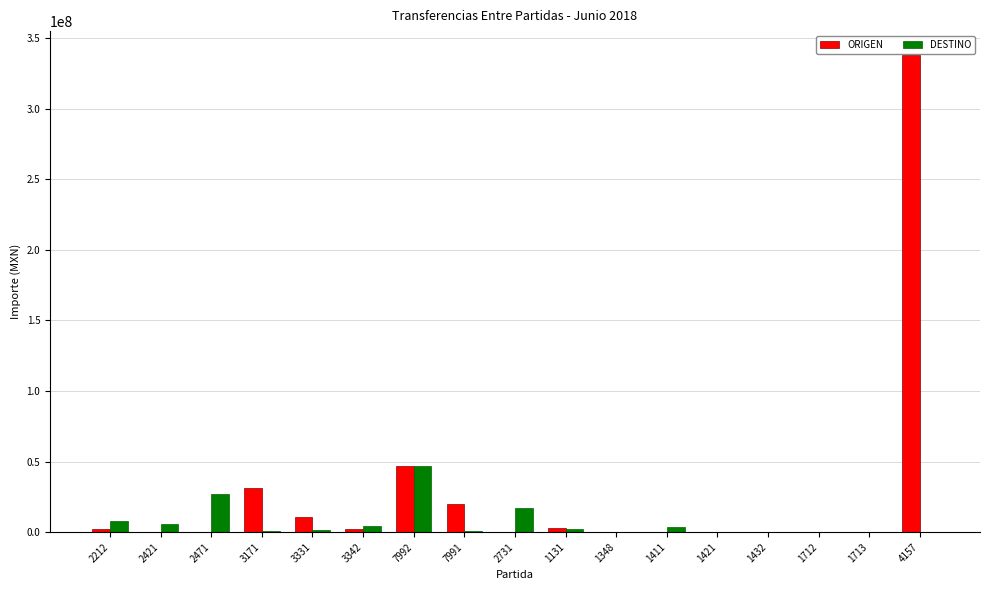

At which category is the sum across all series the highest?

4157